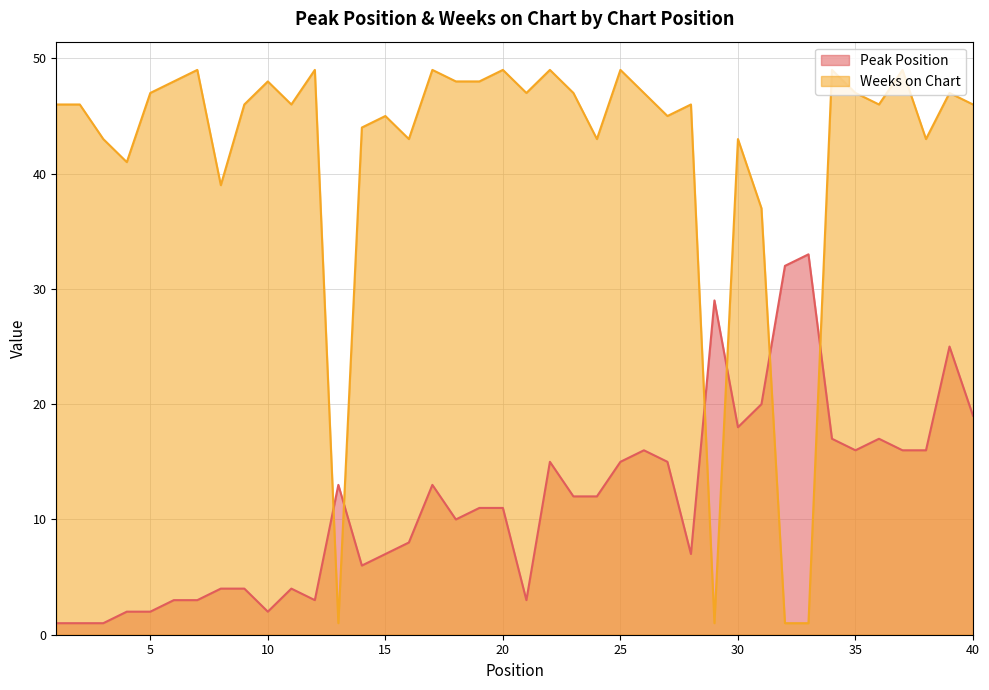

What are all the series names shown in the legend?

Peak Position, Weeks on Chart